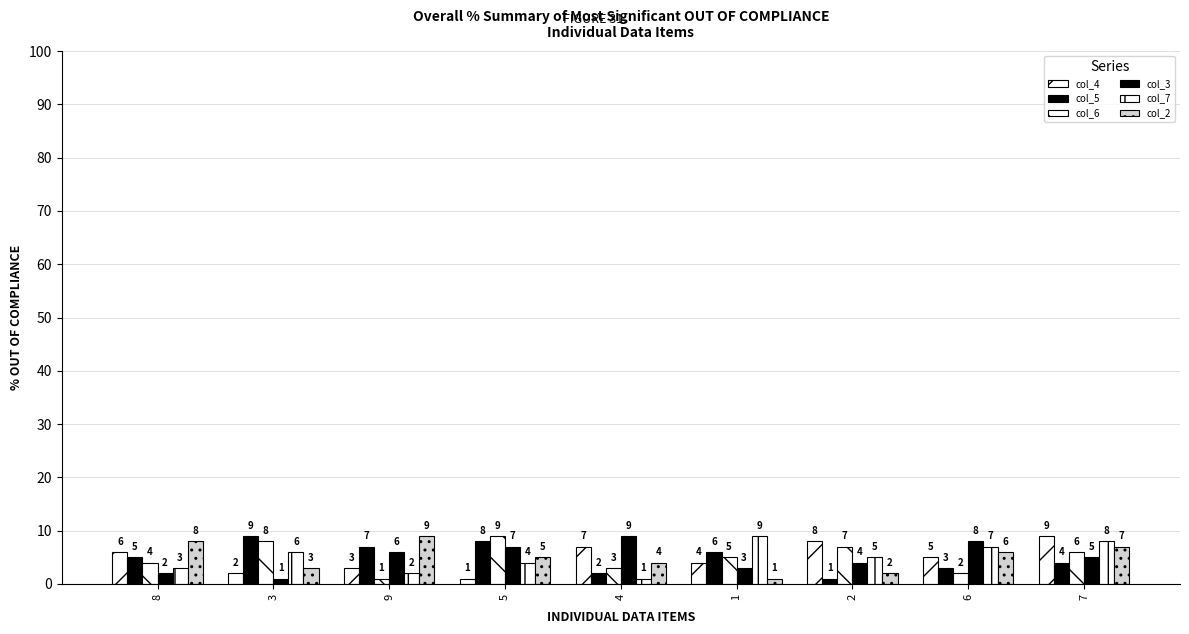

How many data points does each series have?

9